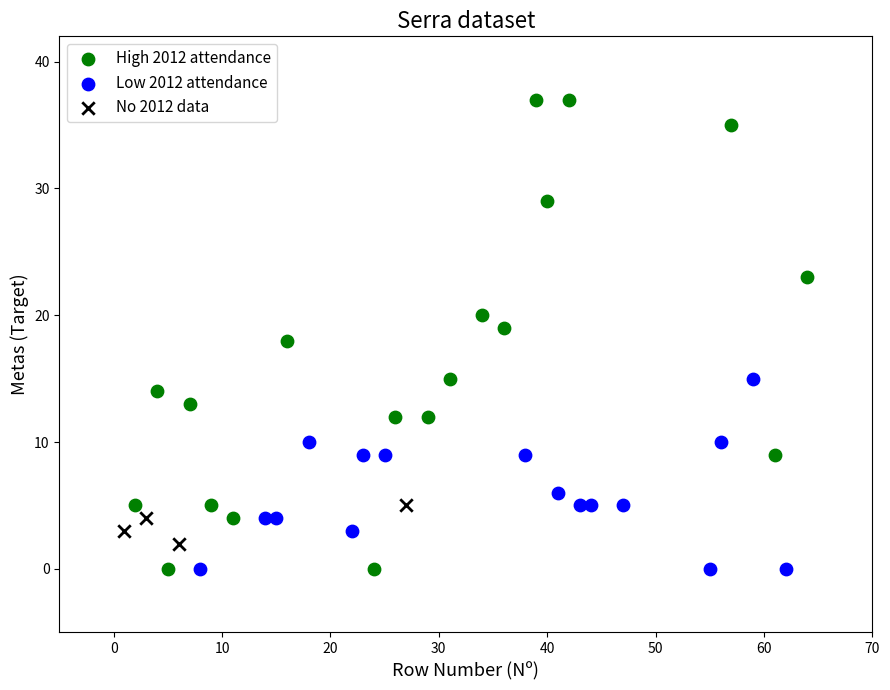

Which series has the widest spread of Y values?

High 2012 attendance